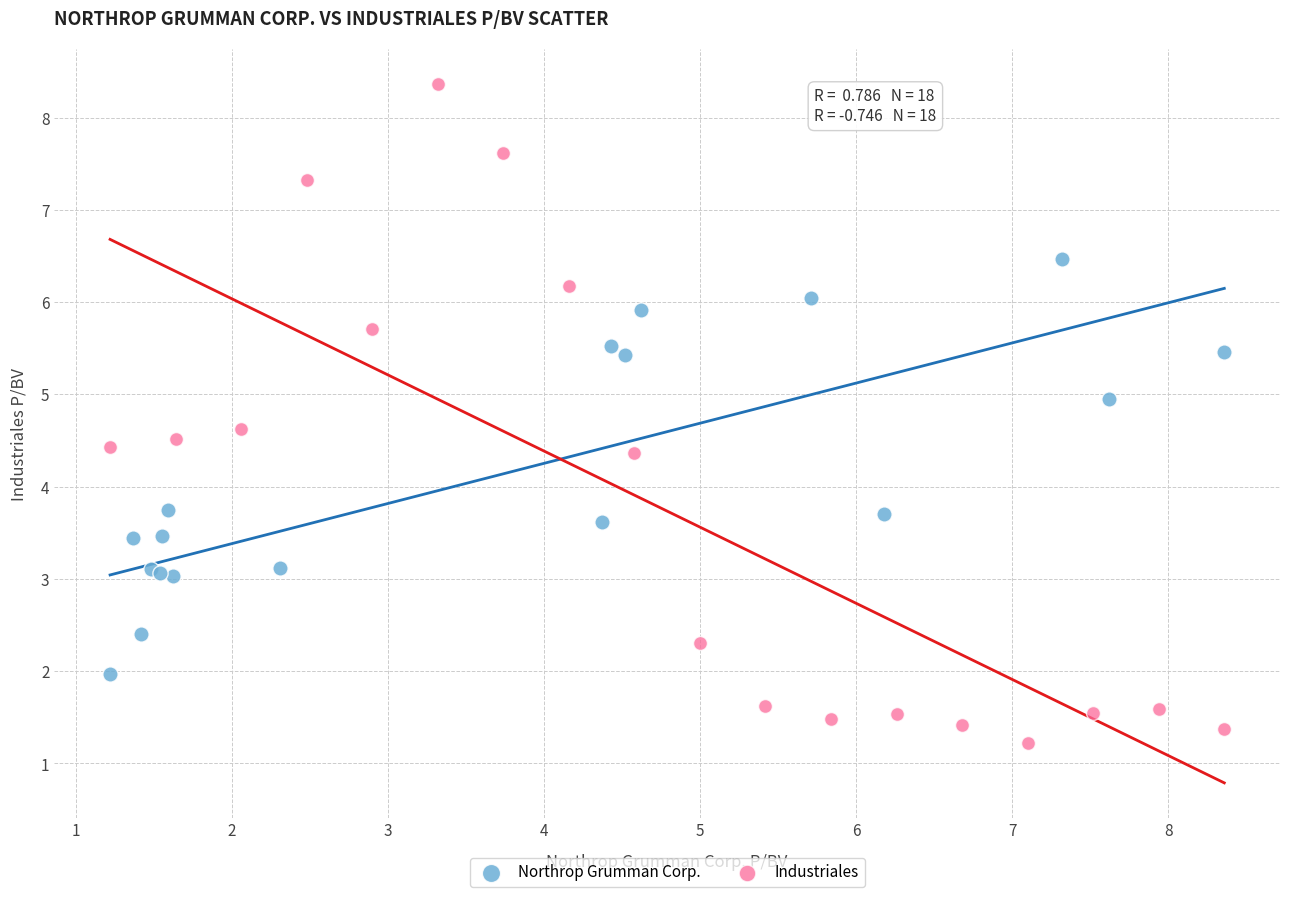

Which series reaches the maximum Y coordinate?

Industriales